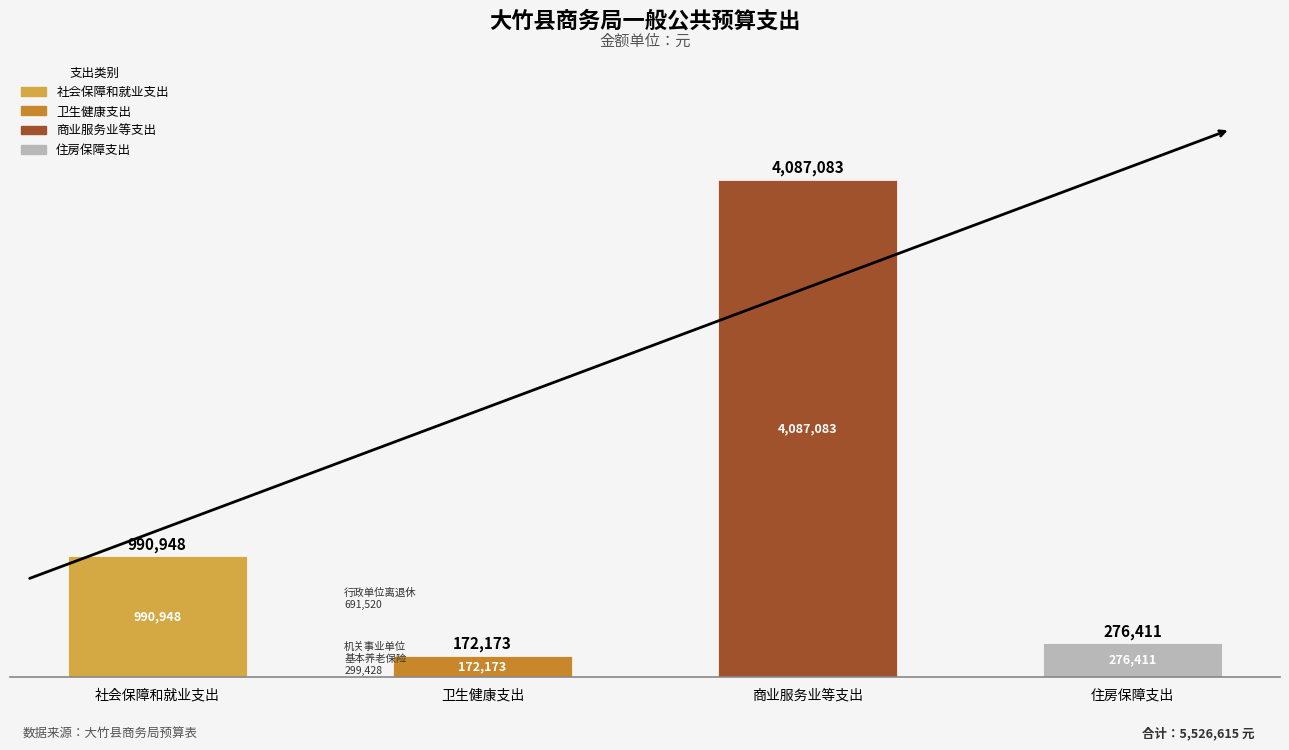

Reading left to right, list all the values displayed in this chart.

社会保障和就业支出=990948	卫生健康支出=172173	商业服务业等支出=4087083	住房保障支出=276411